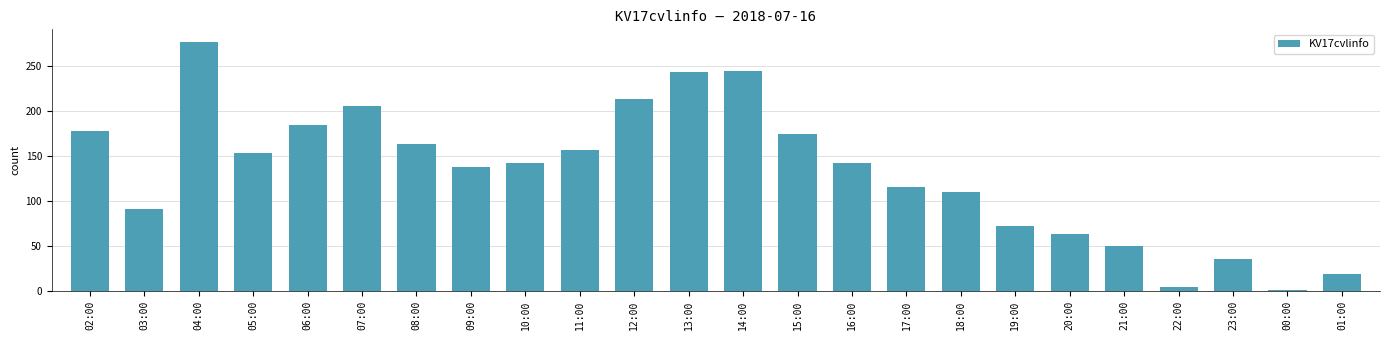

What is the average value?

132